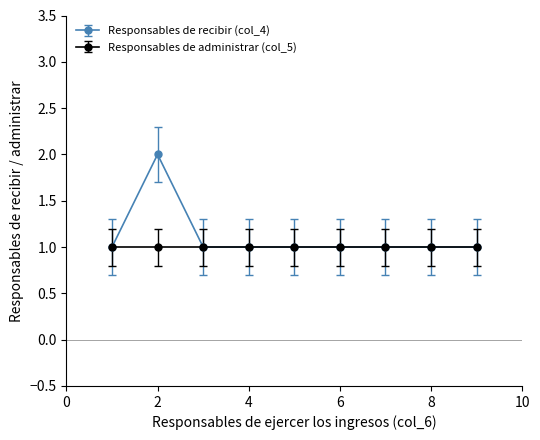

Which series has the widest spread of values?

Responsables de recibir (col_4)